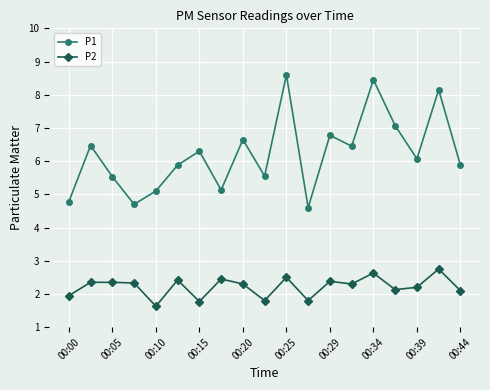

What is the maximum value shown in the chart?

8.6